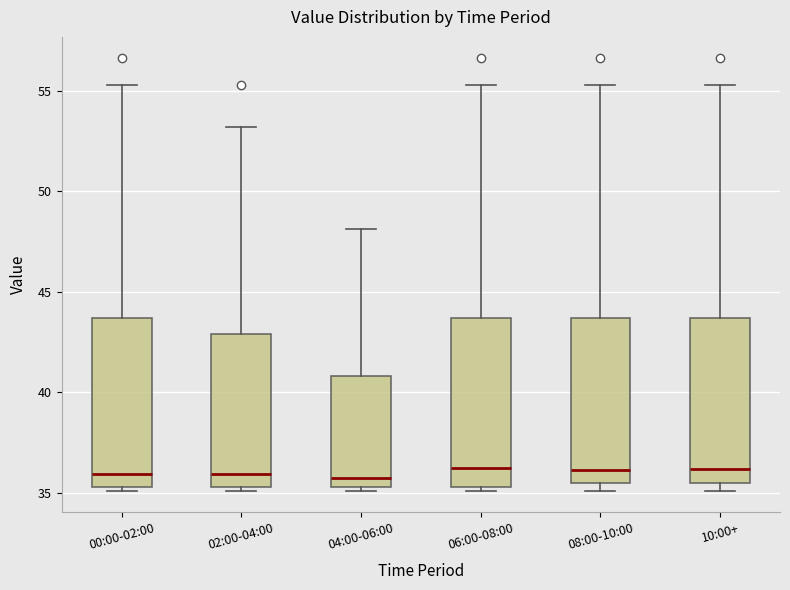

Reading left to right, transcribe this box plot: for each box, give where its median line is, the range the box spans, and where its two whiskers end, as read against the y-axis. The values are not printed on the chart, so give them approximately, as read against the axis.

00:00-02:00: median 36.0, box 35.5 to 43.5, whiskers 35.0 to 55.5
02:00-04:00: median 36.0, box 35.5 to 43.0, whiskers 35.0 to 53.0
04:00-06:00: median 36.0, box 35.5 to 41.0, whiskers 35.0 to 48.0
06:00-08:00: median 36.5, box 35.5 to 43.5, whiskers 35.0 to 55.5
08:00-10:00: median 36.0, box 35.5 to 43.5, whiskers 35.0 to 55.5
10:00+: median 36.0, box 35.5 to 43.5, whiskers 35.0 to 55.5